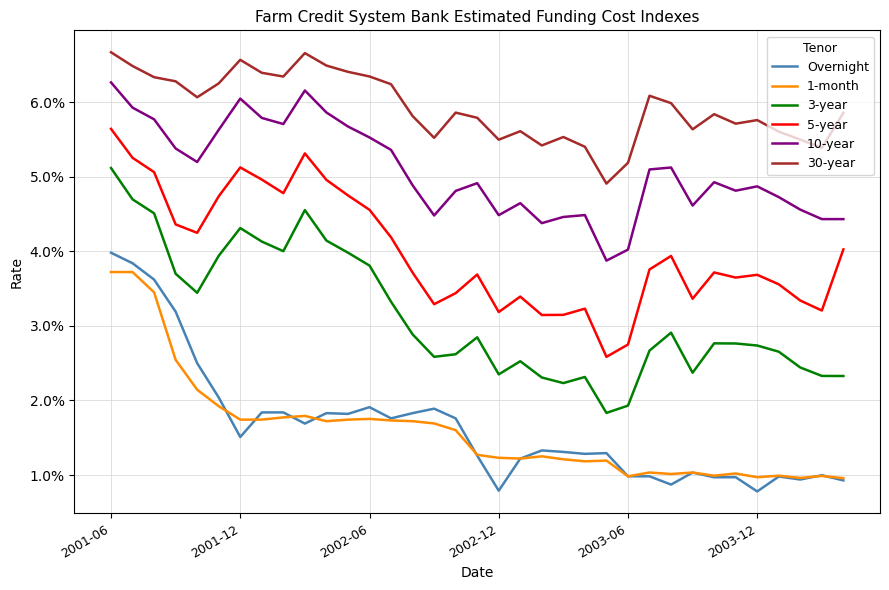

Does the chart display data point markers on the line(s)?

No